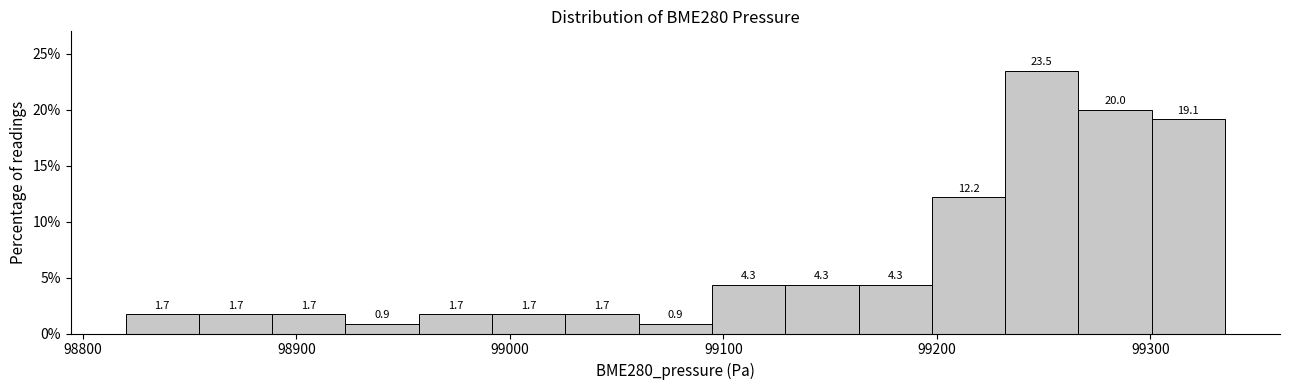

Read against the x-axis, roughly where is the centre of the tallest bar?

99250